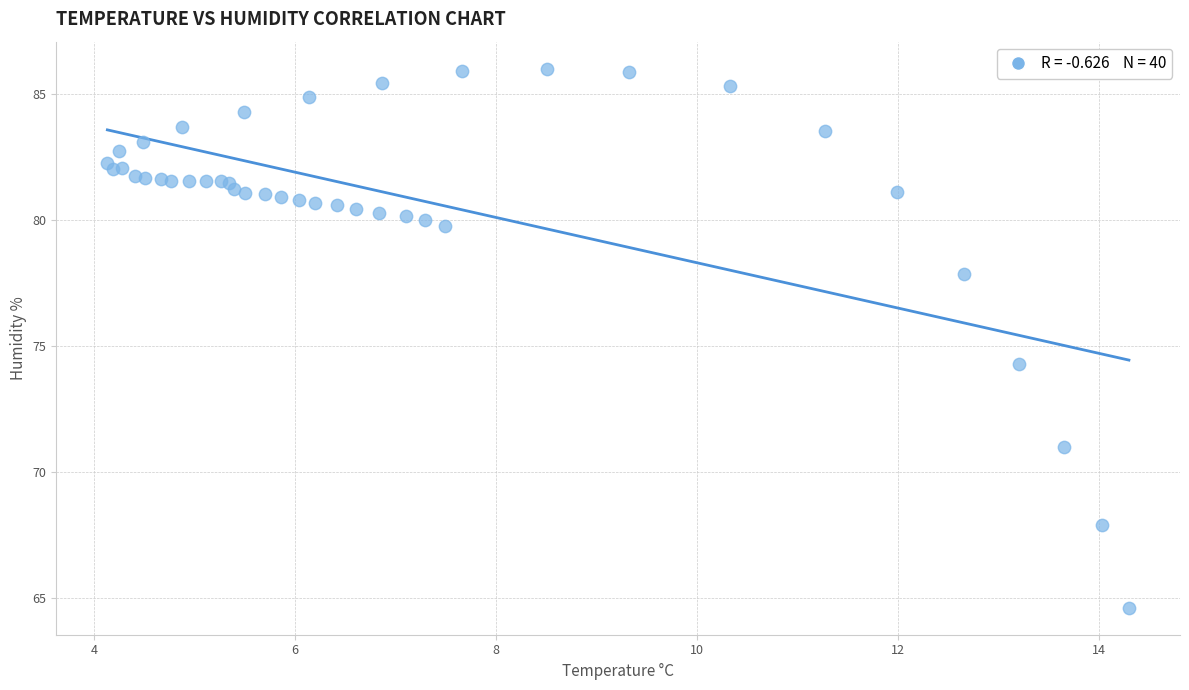

What Y value in the scatter plot is closest to 75?

74.3